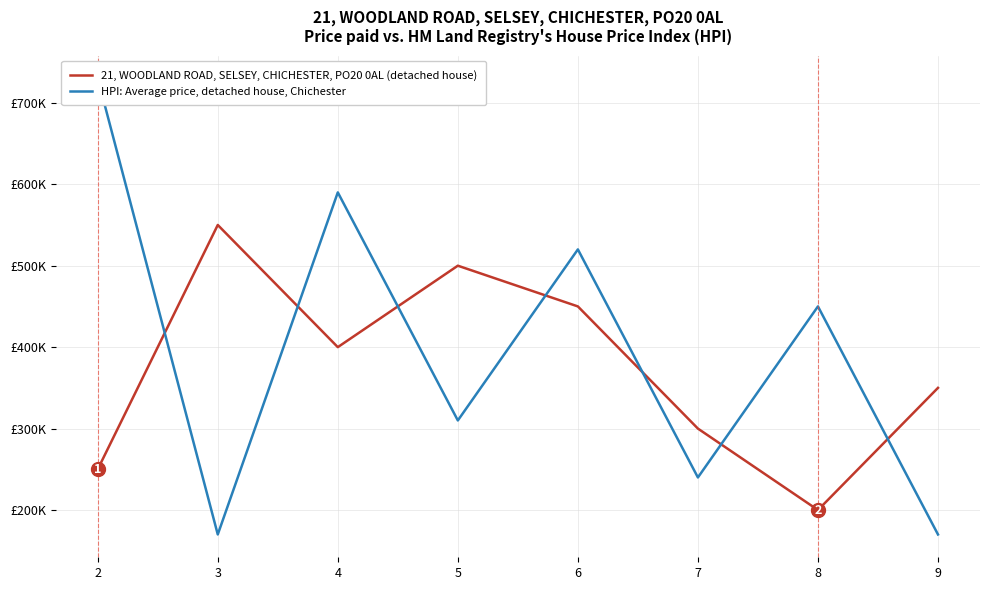

Which series has the widest spread of values?

HPI: Average price, detached house, Chichester